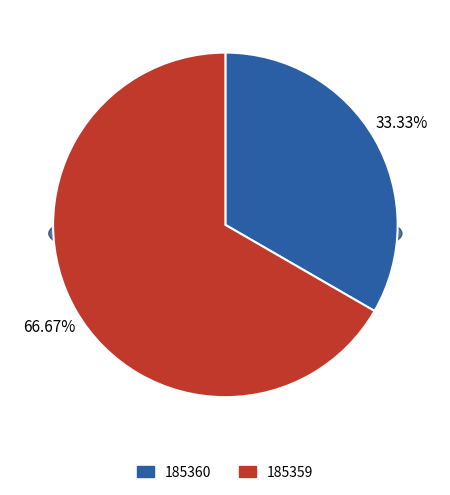

What percentage is the 185360 slice, to the nearest percent?

33%